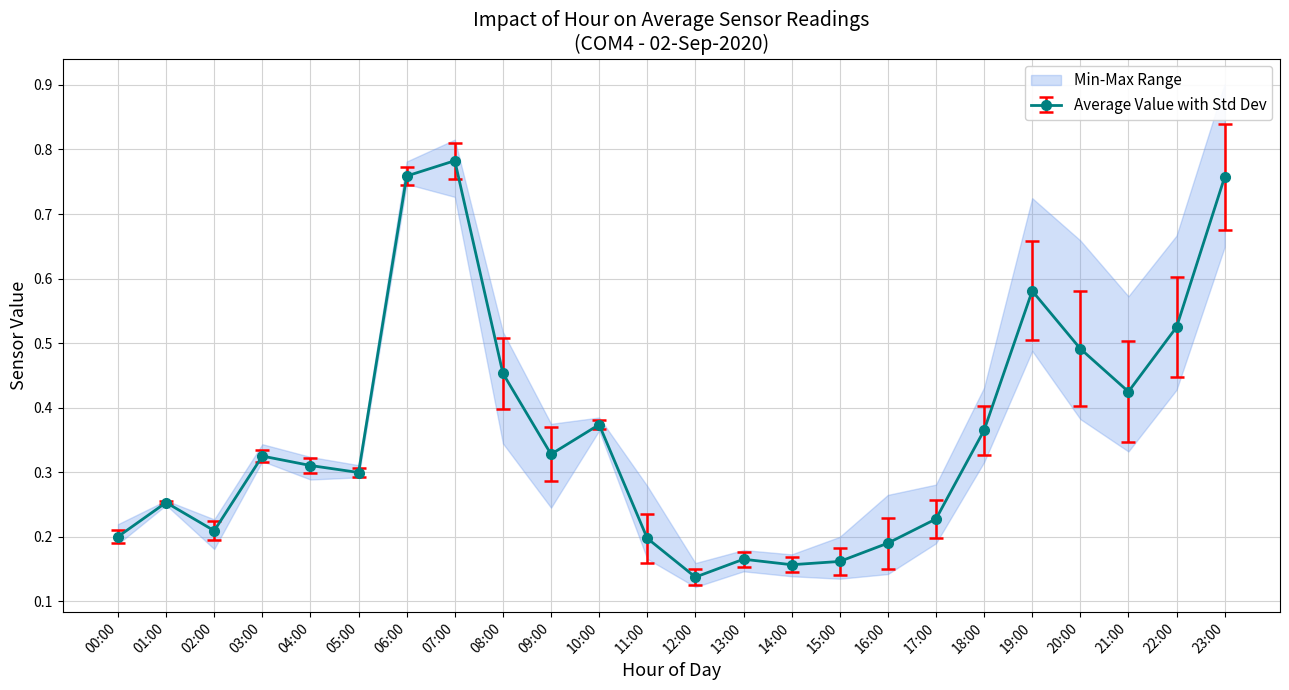

True or false: Average Value with Std Dev has more than 0 points higher than both neighbors.

True